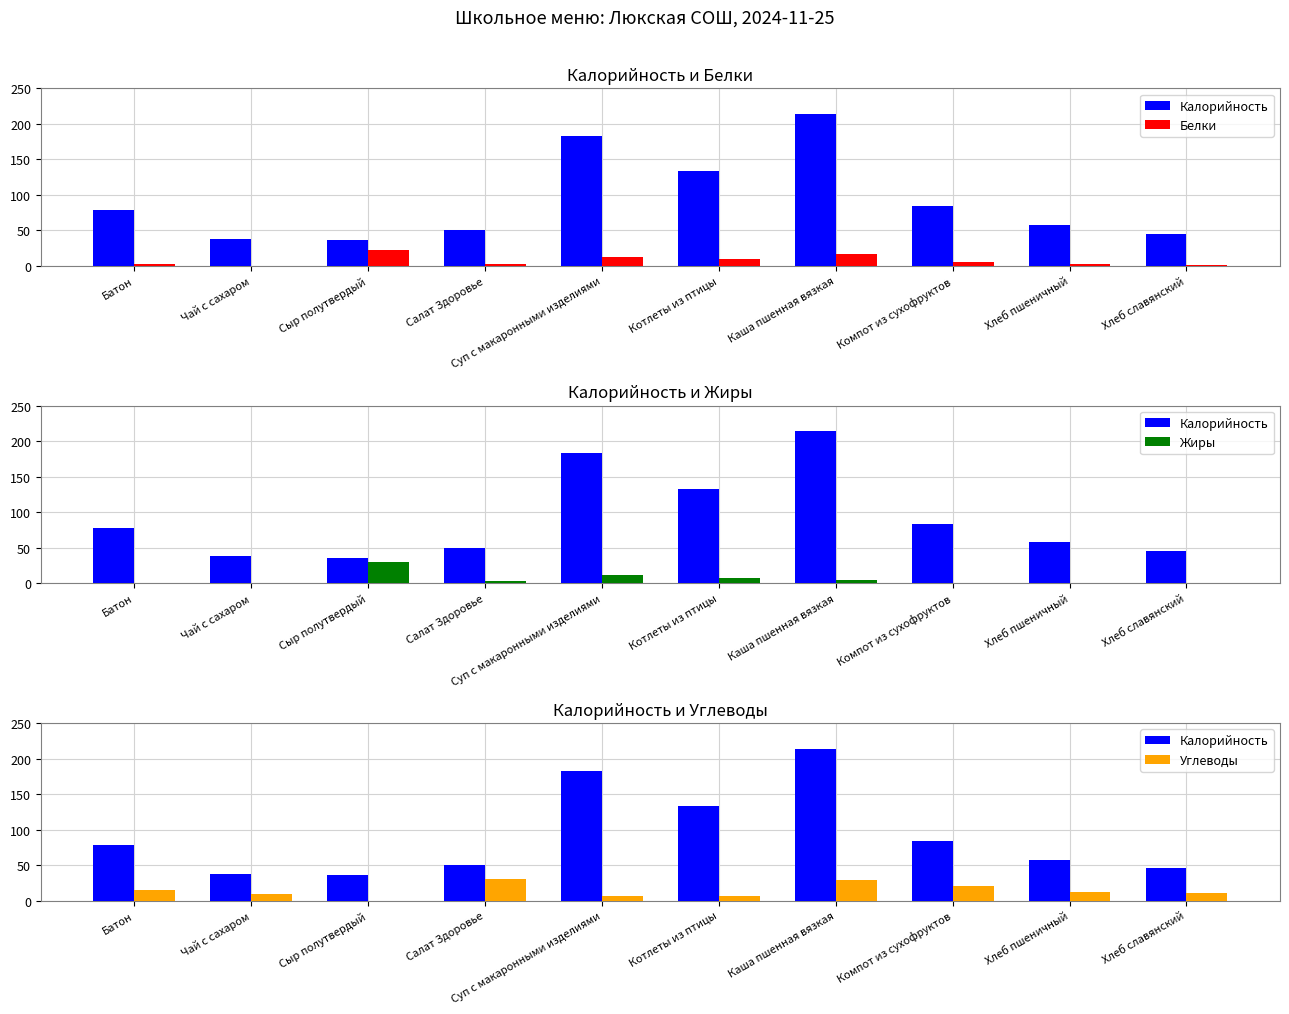

What is the approximate value of Калорийность at Чай с сахаром?

38.0